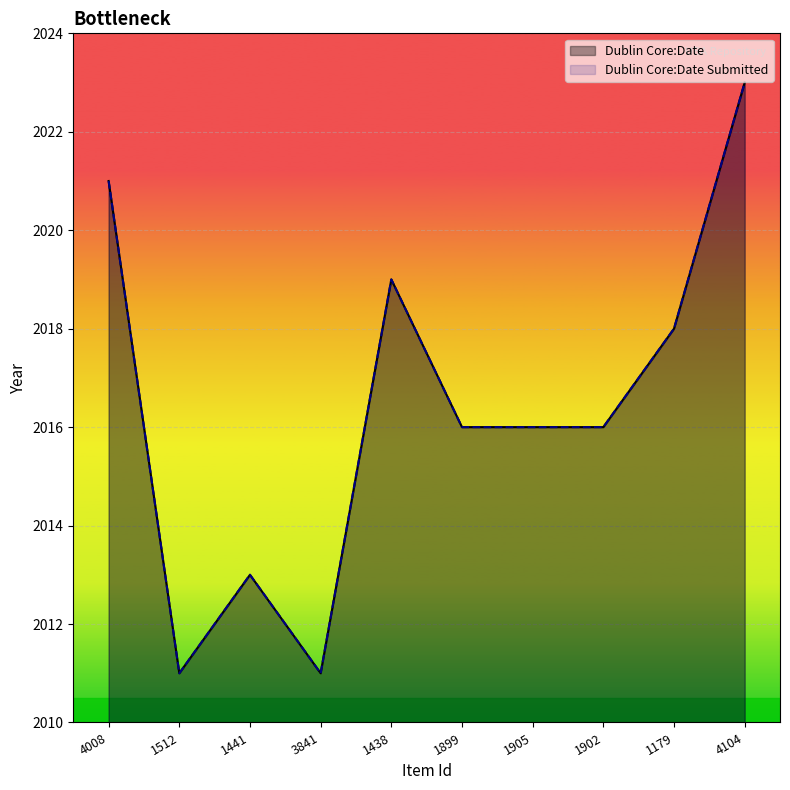

Which category has the lowest value across all series?

1512